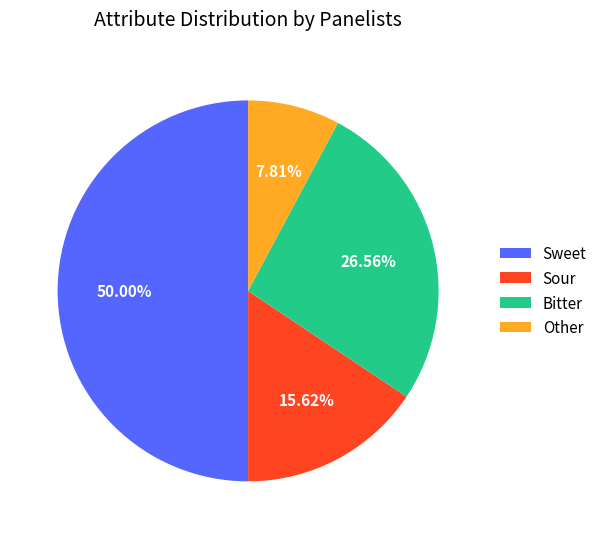

True or false: Sour accounts for 16% of the total.

True